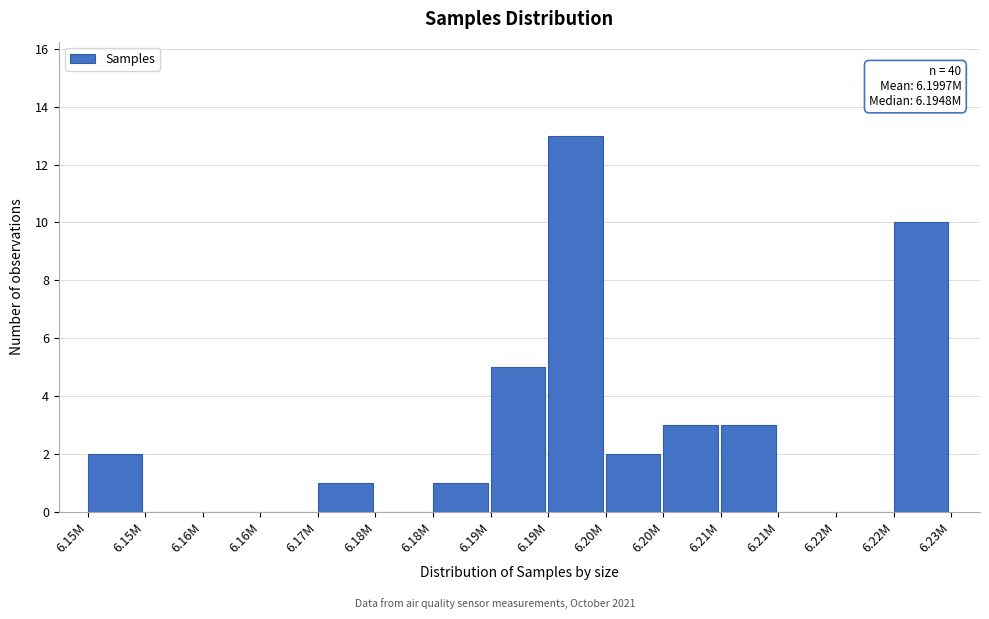

Count the number of categories in the chart.

15